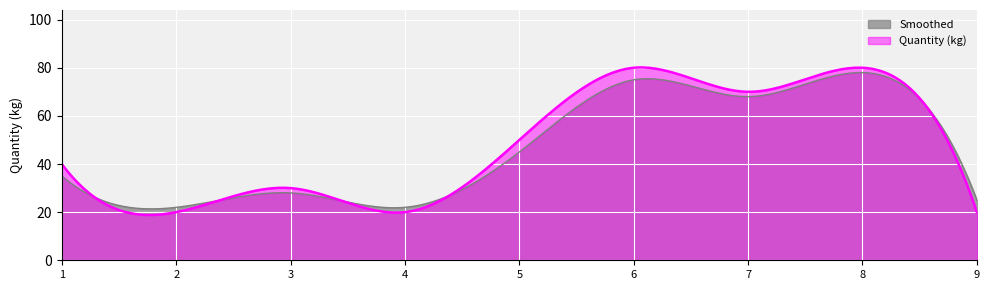

What is the value of the 9th point from the left?

20